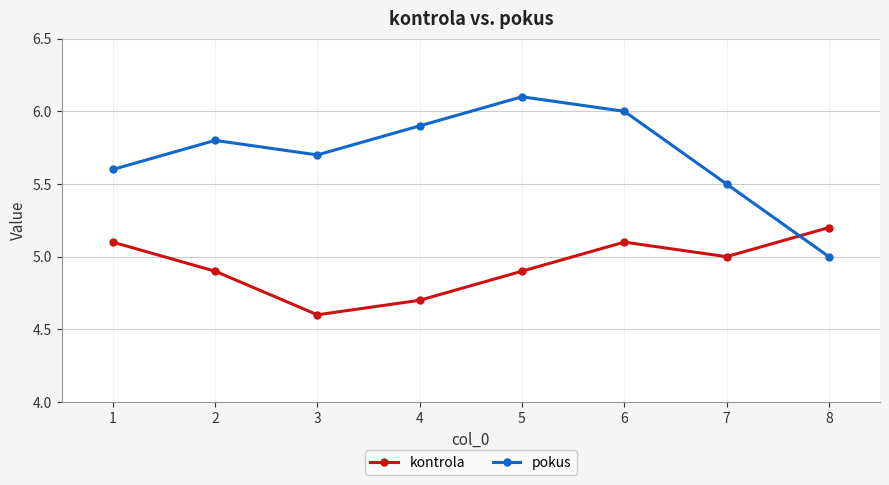

Which series has the largest range (max minus min)?

pokus